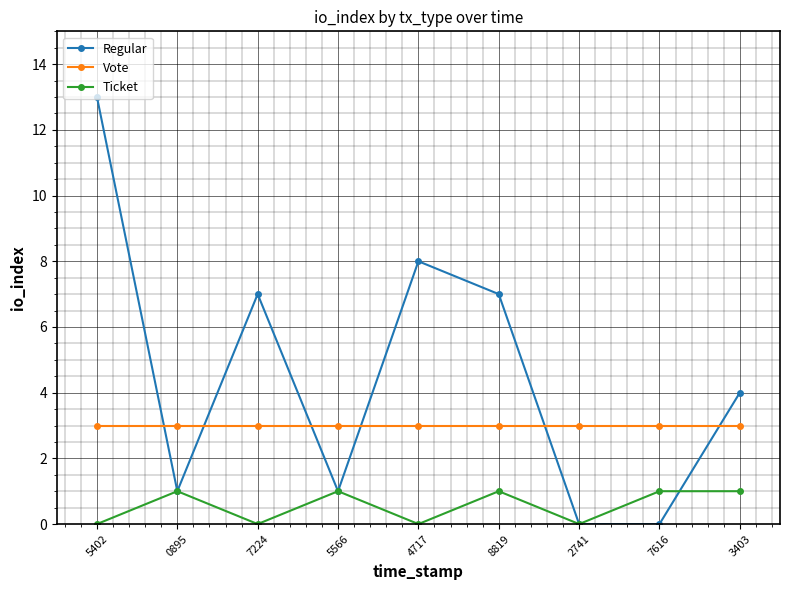

Rank the series at 5402 from highest to lowest value.

Regular, Vote, Ticket